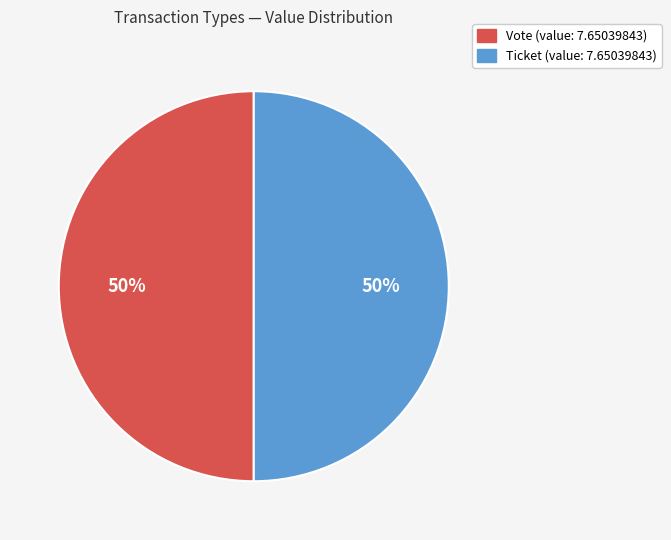

Count the number of slices in the pie.

2